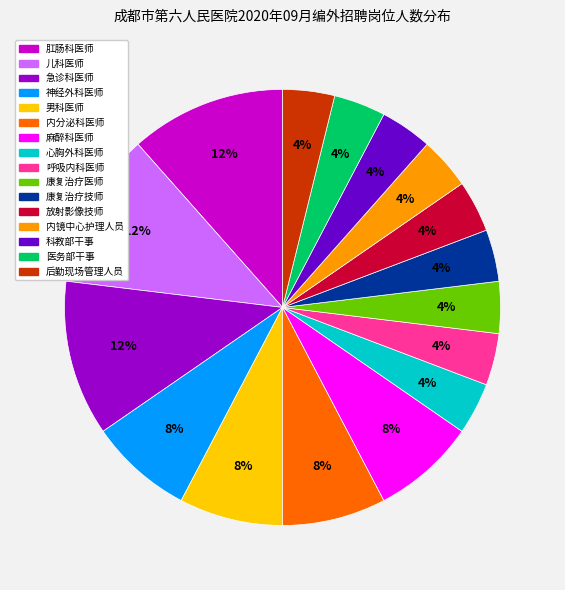

To the nearest percent, what is the difference between the largest and smallest slice percentages?

8%